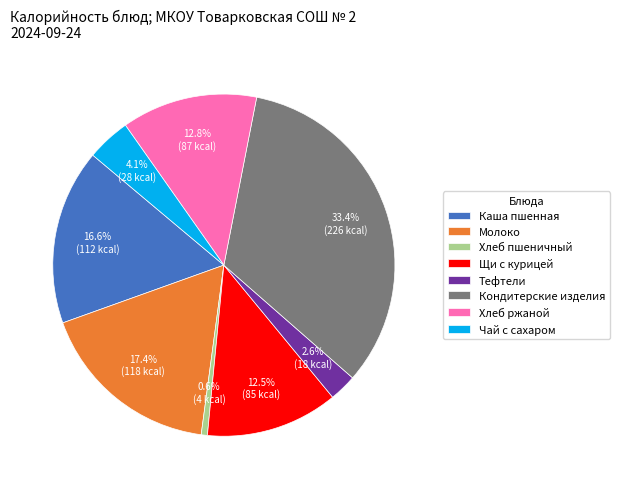

Which has a higher value, Щи с курицей or Молоко?

Молоко